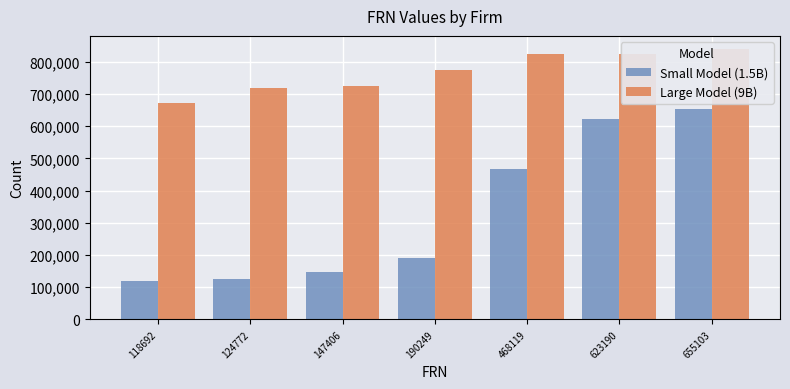

Which series has the widest spread of values?

Small Model (1.5B)